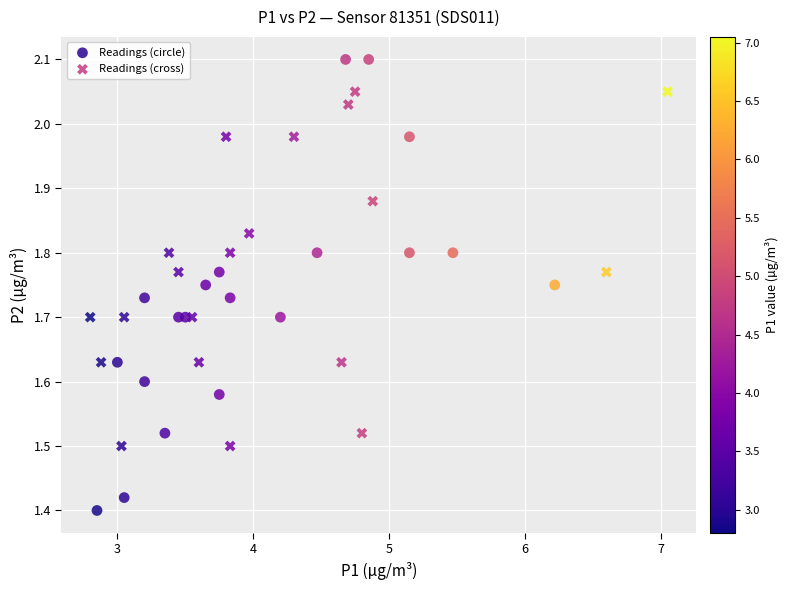

Which series contains the highest Y value?

Readings (circle)